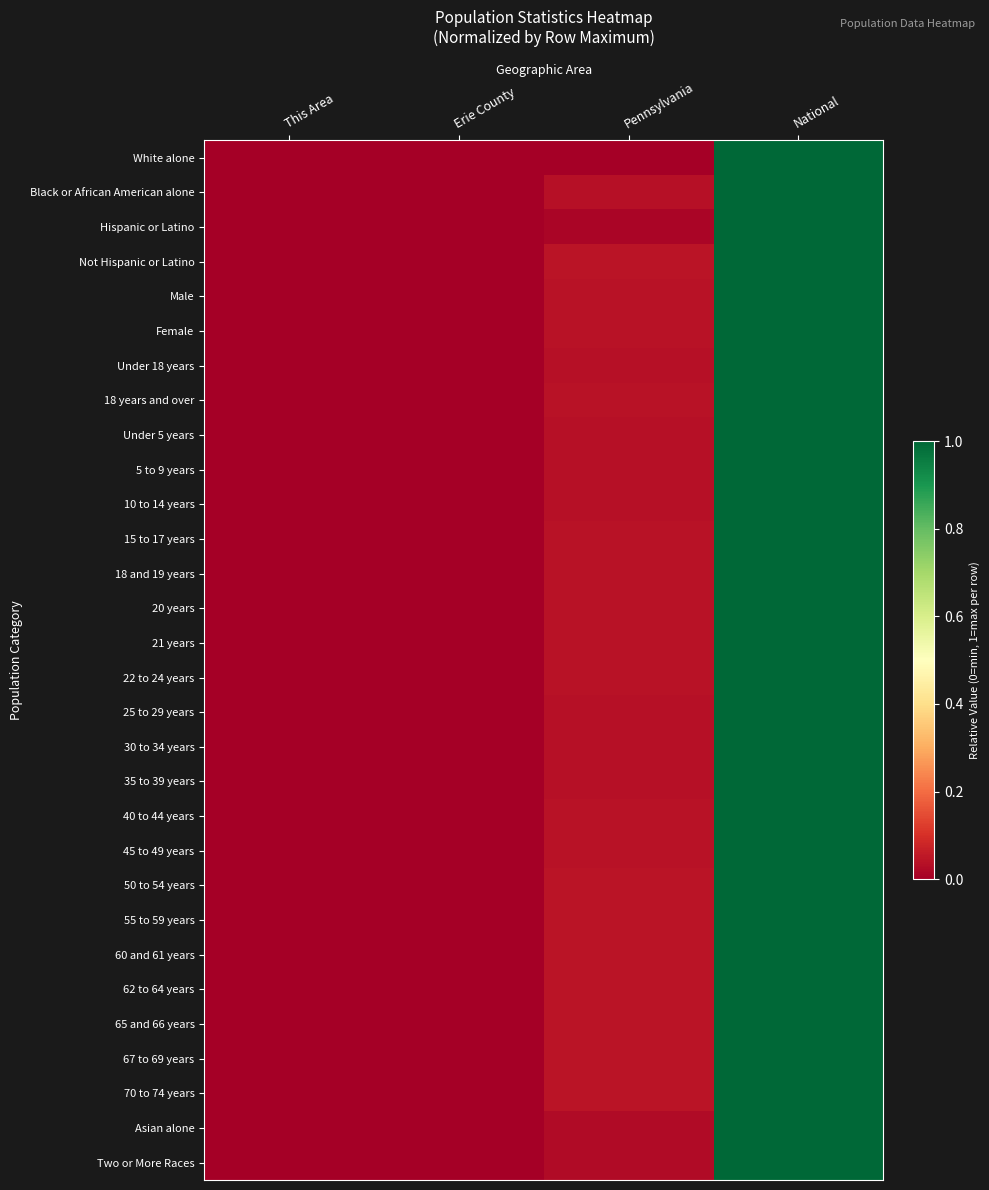

At how many categories does at least one series exceed 0?

4